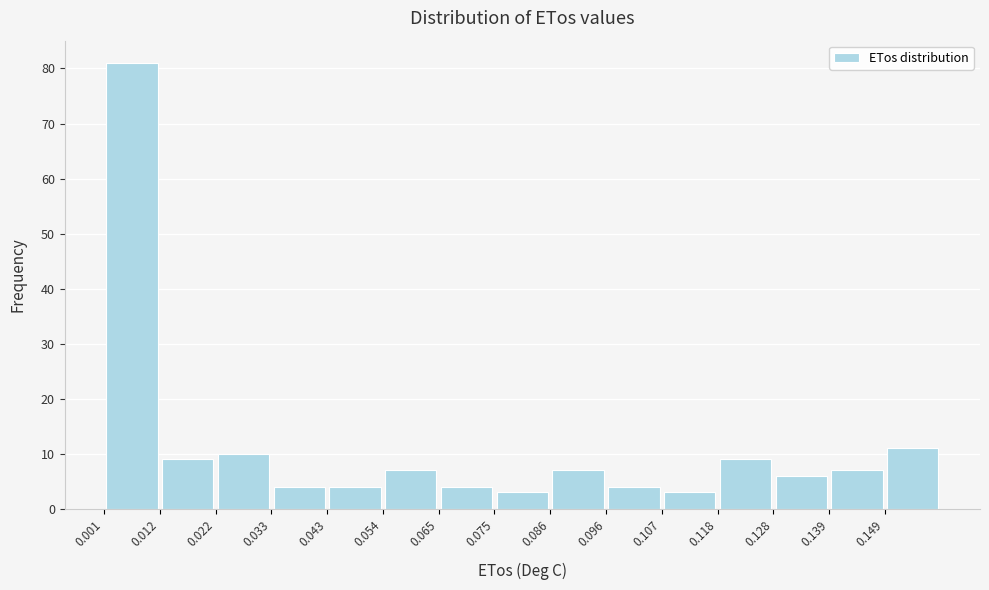

Over which range of the x-axis is the bar tallest?

0.002 to 0.012